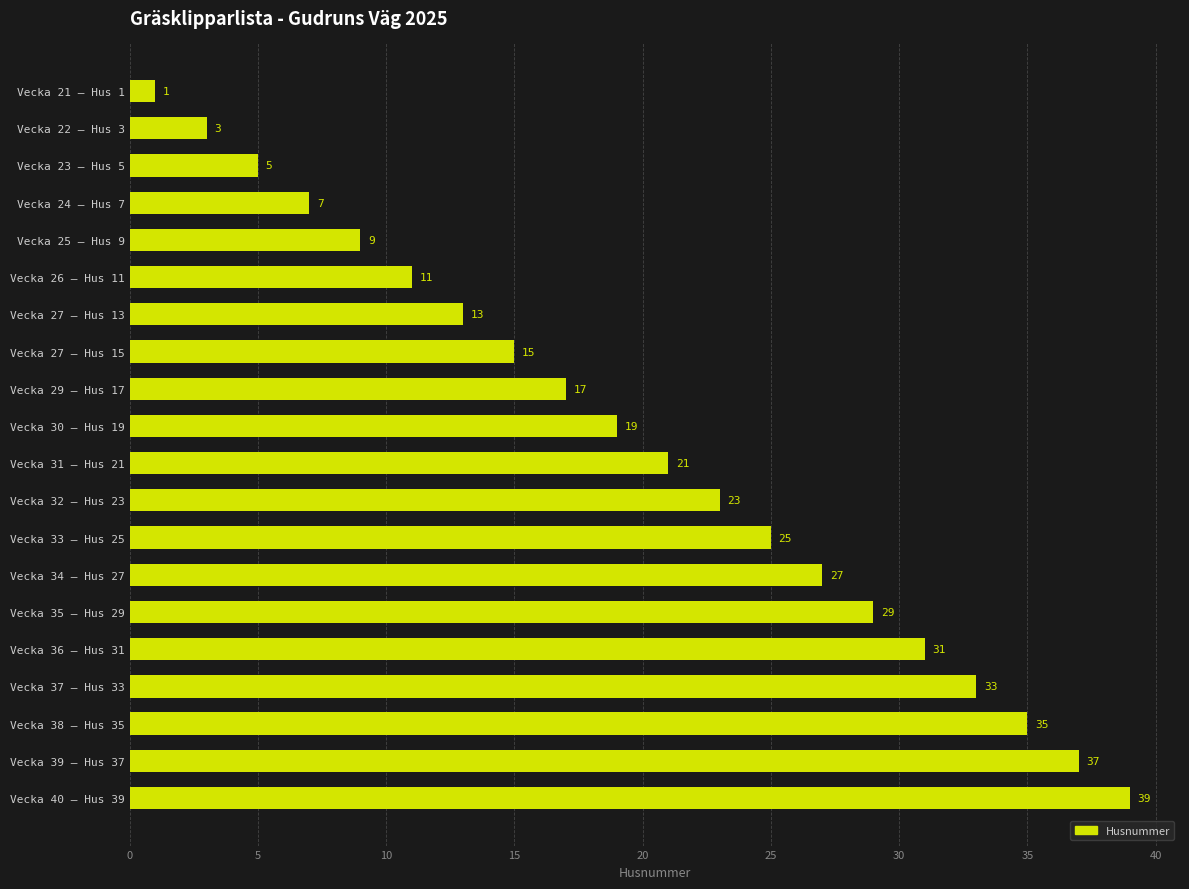

List the labels in order of value, smallest first.

Vecka 21 – Hus 1, Vecka 22 – Hus 3, Vecka 23 – Hus 5, Vecka 24 – Hus 7, Vecka 25 – Hus 9, Vecka 26 – Hus 11, Vecka 27 – Hus 13, Vecka 27 – Hus 15, Vecka 29 – Hus 17, Vecka 30 – Hus 19, Vecka 31 – Hus 21, Vecka 32 – Hus 23, Vecka 33 – Hus 25, Vecka 34 – Hus 27, Vecka 35 – Hus 29, Vecka 36 – Hus 31, Vecka 37 – Hus 33, Vecka 38 – Hus 35, Vecka 39 – Hus 37, Vecka 40 – Hus 39